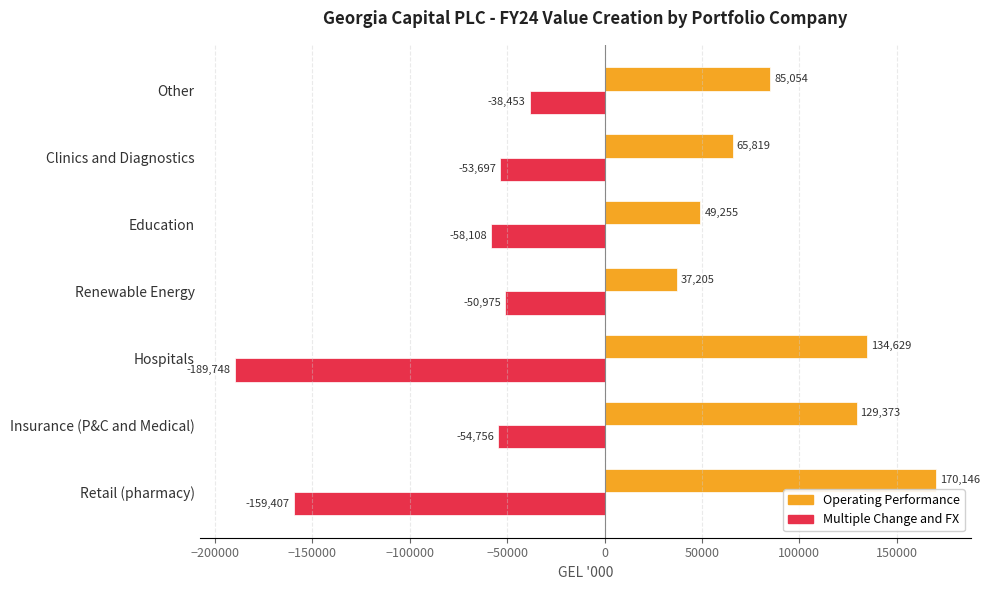

What is the sum of all Operating Performance values?

671481